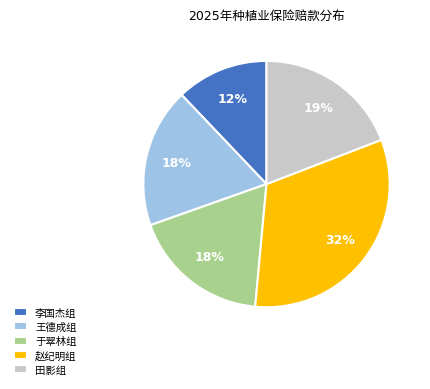

Is there a majority slice in this chart?

No